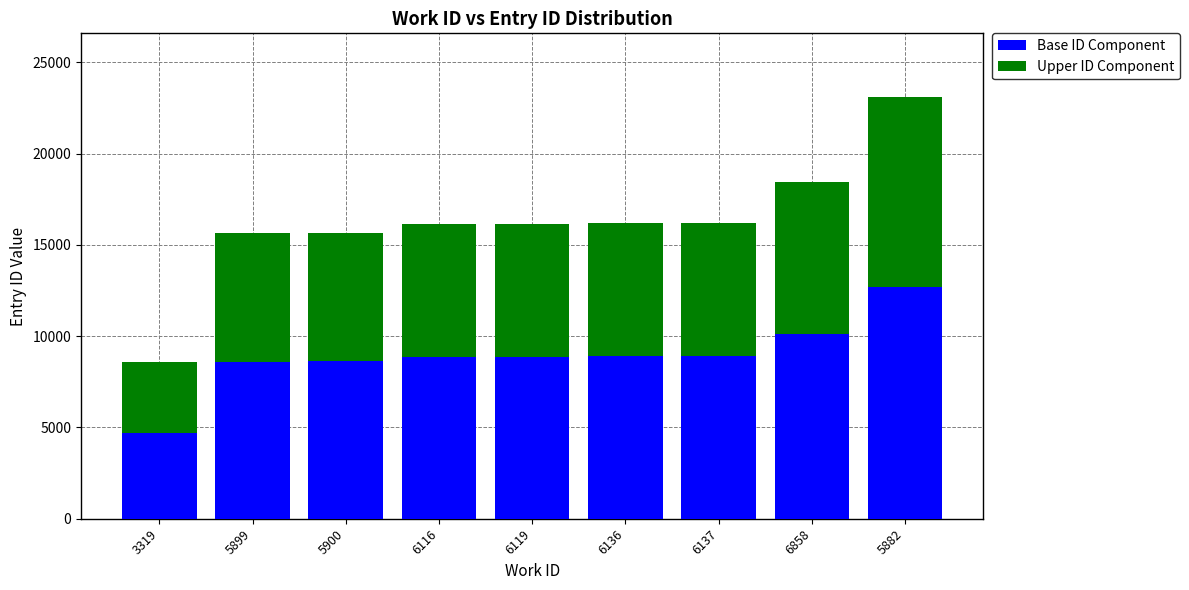

At which category is the sum across all series the highest?

5882